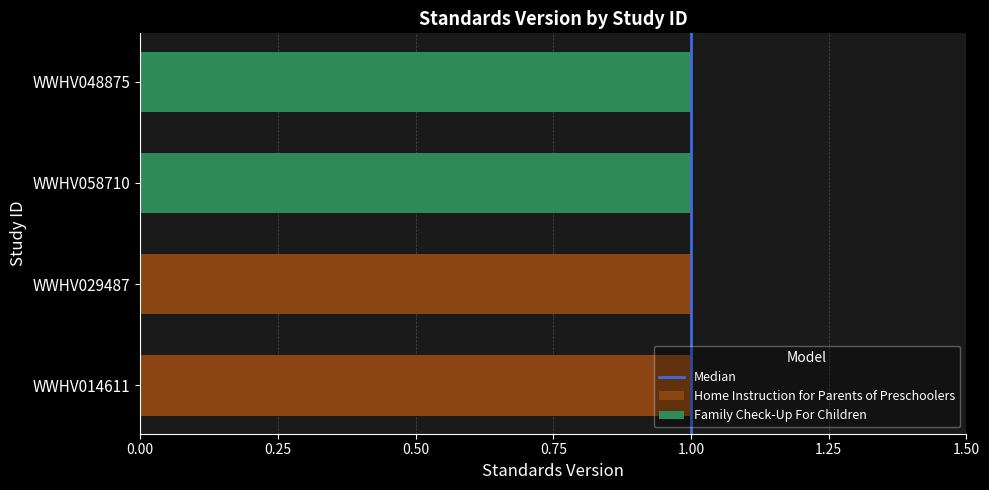

Is it true that the value at 0.25 is 1?

True